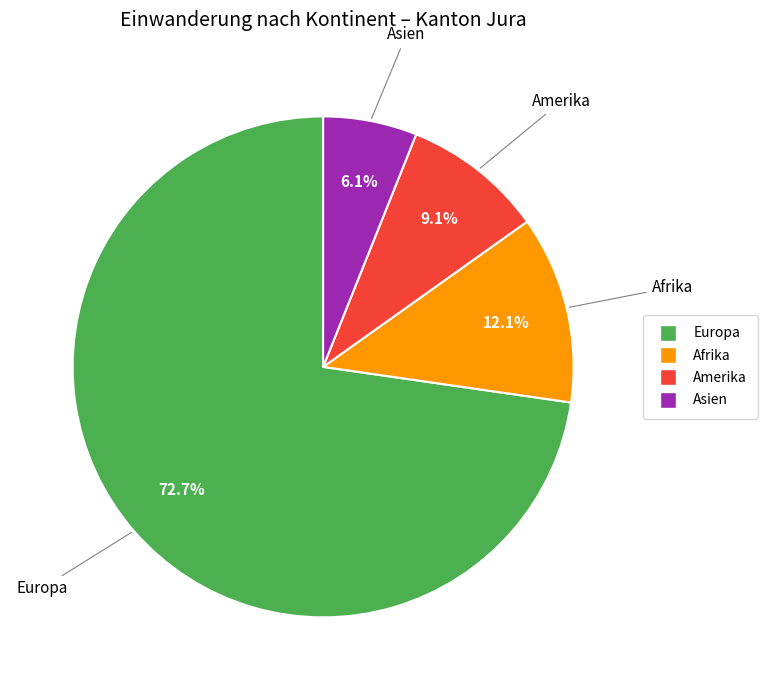

Which slice is the largest?

Europa